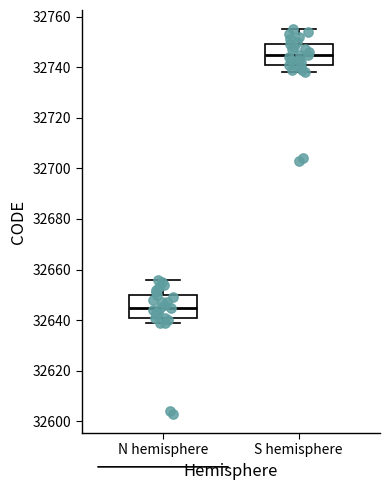

Reading left to right, read every box against the y-axis: the position of its median line, the range the box covers, and the ends of its whiskers. The values are not printed on the chart, so give them approximately, as read against the axis.

N hemisphere: median 32646, box 32642 to 32650, whiskers 32640 to 32656
S hemisphere: median 32746, box 32742 to 32750, whiskers 32738 to 32756